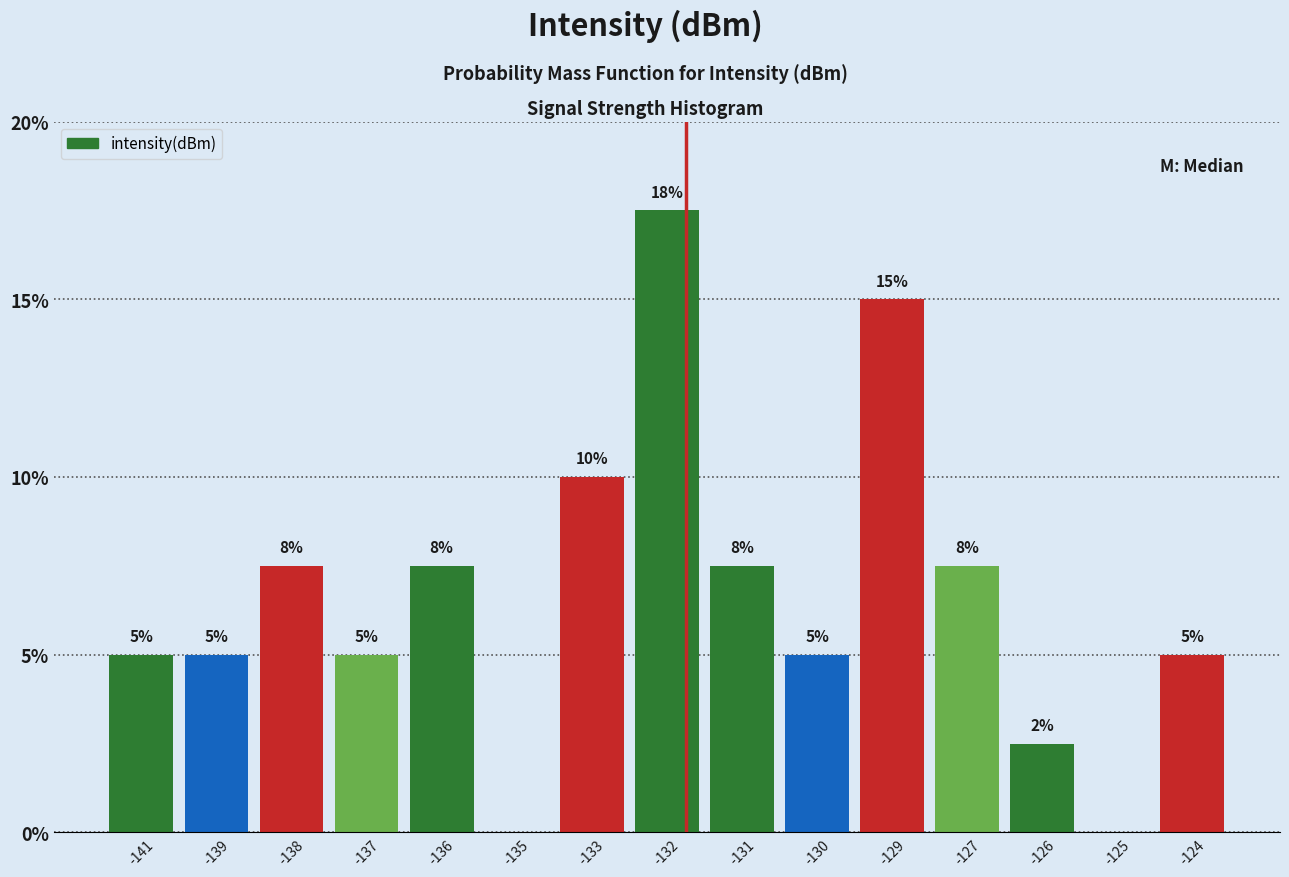

Between -139 and -136, which is larger?

-136